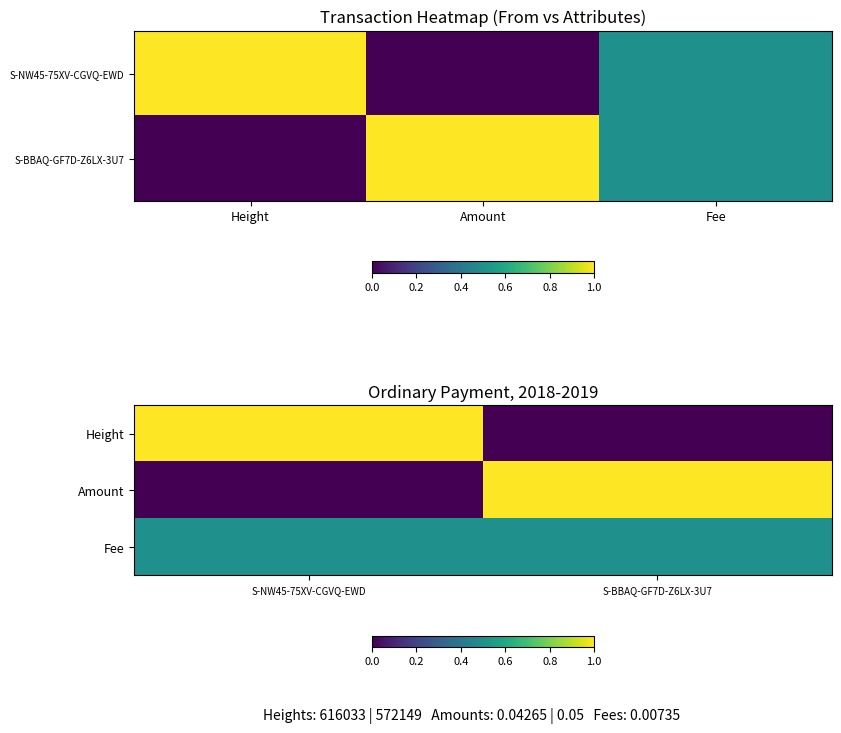

What is the sum of all Height values?

1.0